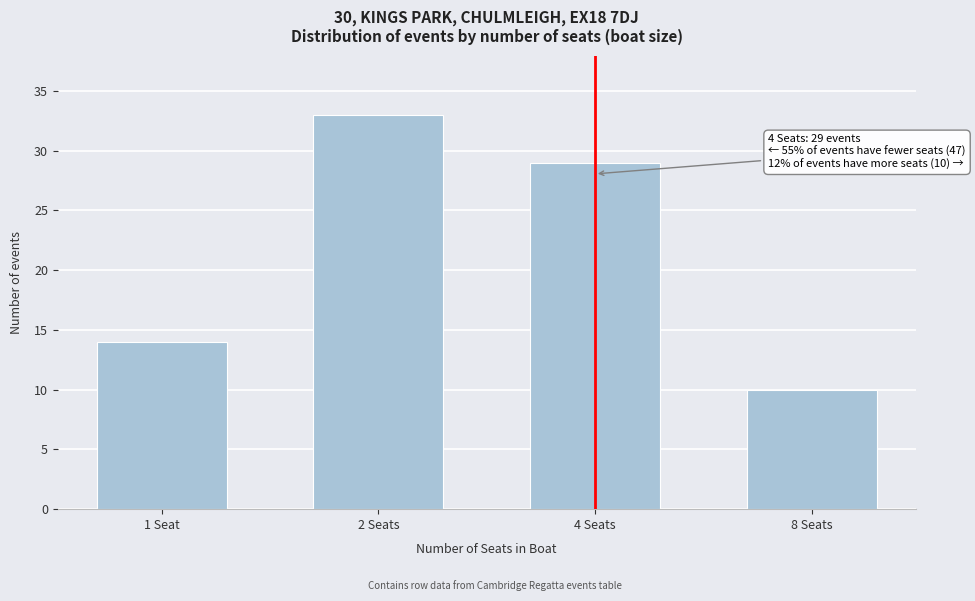

Reading right to left, list all the values displayed in this chart.

10	29	33	14